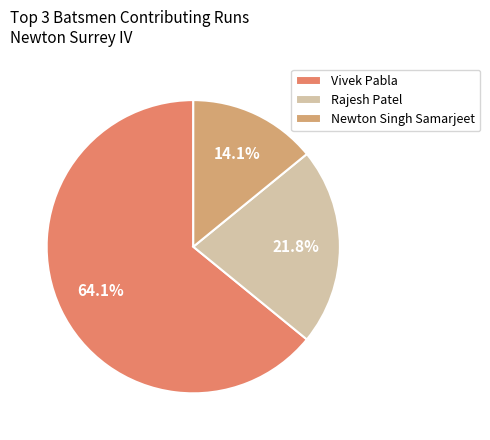

Which slice is the largest?

Vivek Pabla